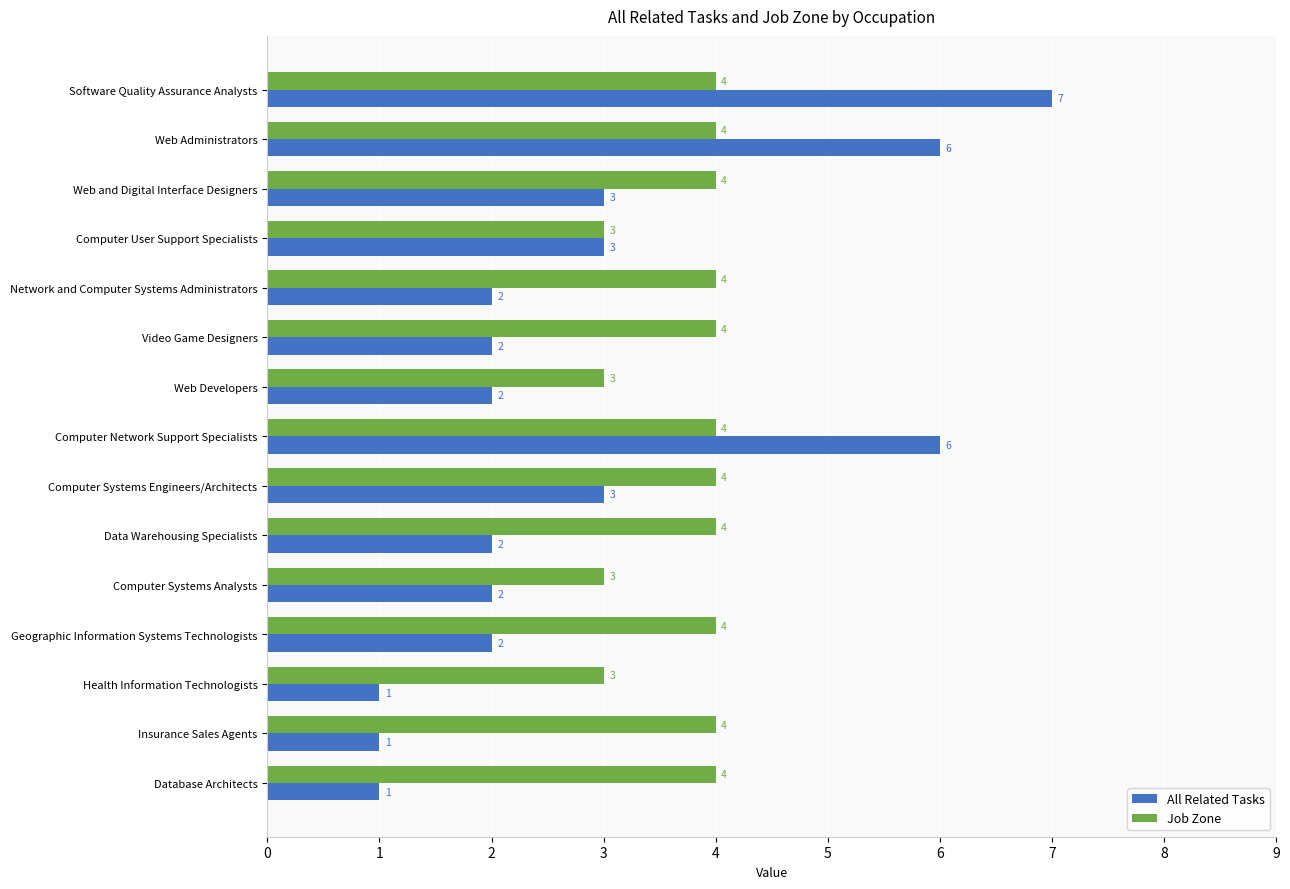

True or false: All Related Tasks has a value of 6 at Web Administrators.

True